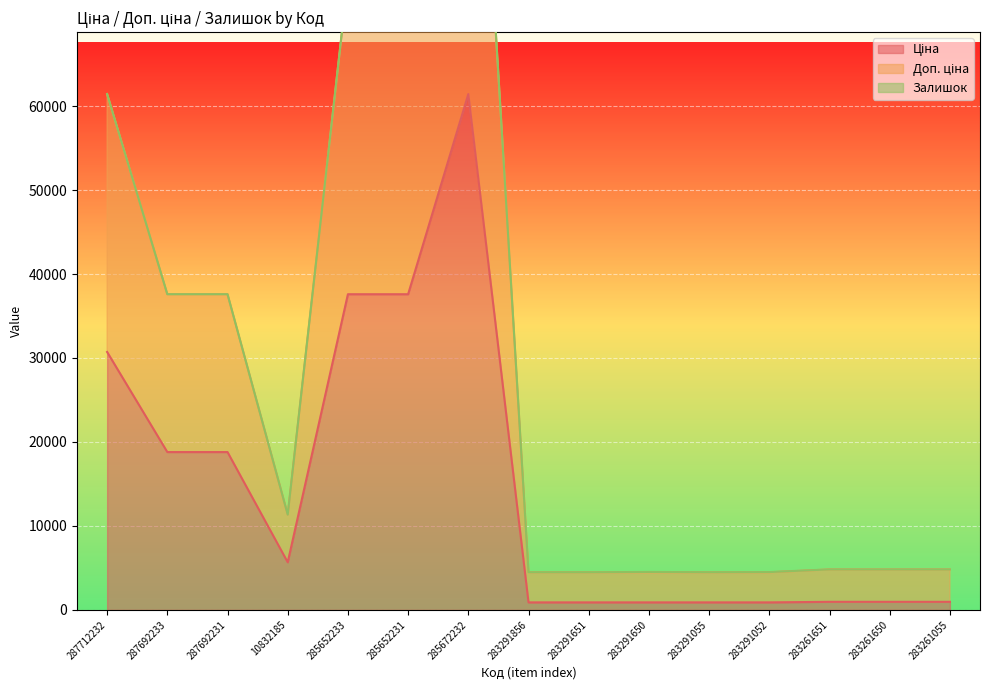

At which category is the sum across all series the highest?

285672232